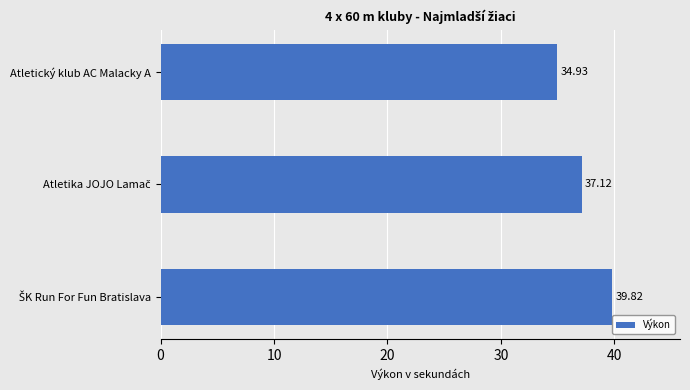

What is the minimum value shown in the chart?

34.9